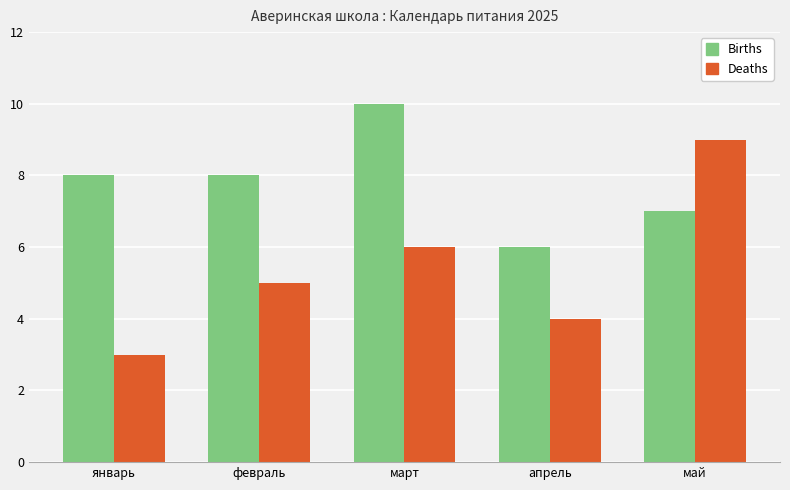

What is the value of the Births bar at the 2nd from the left?

8